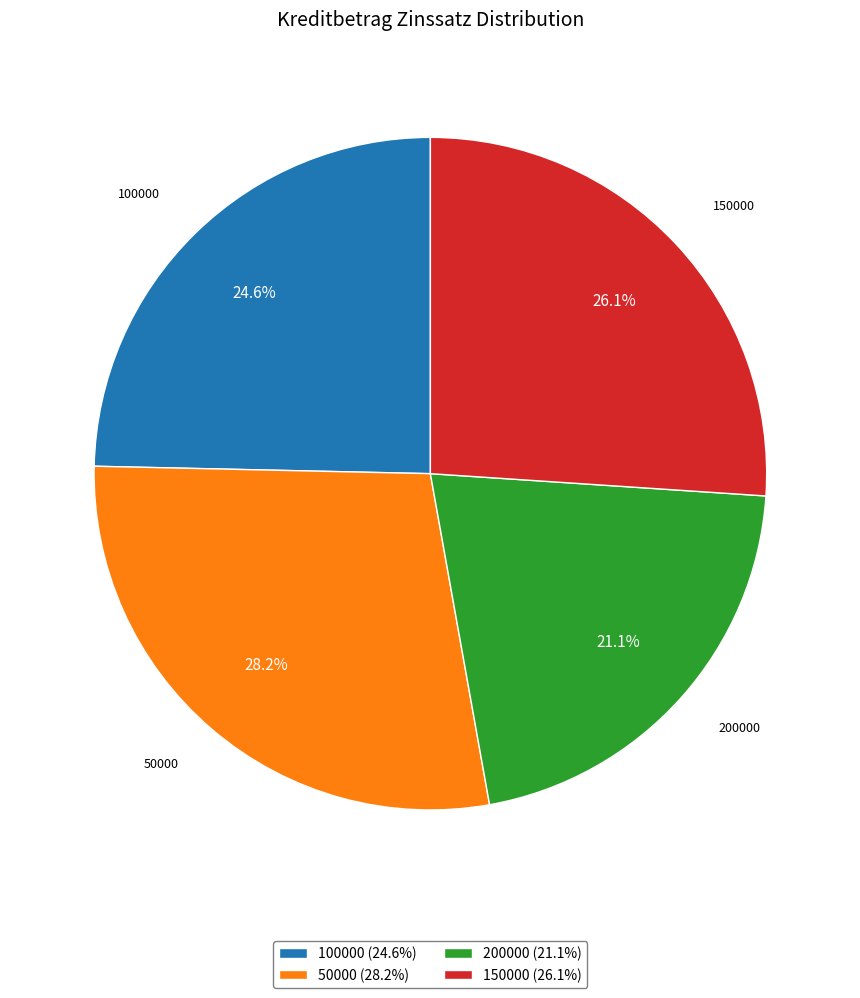

Which slice is the smallest?

200000